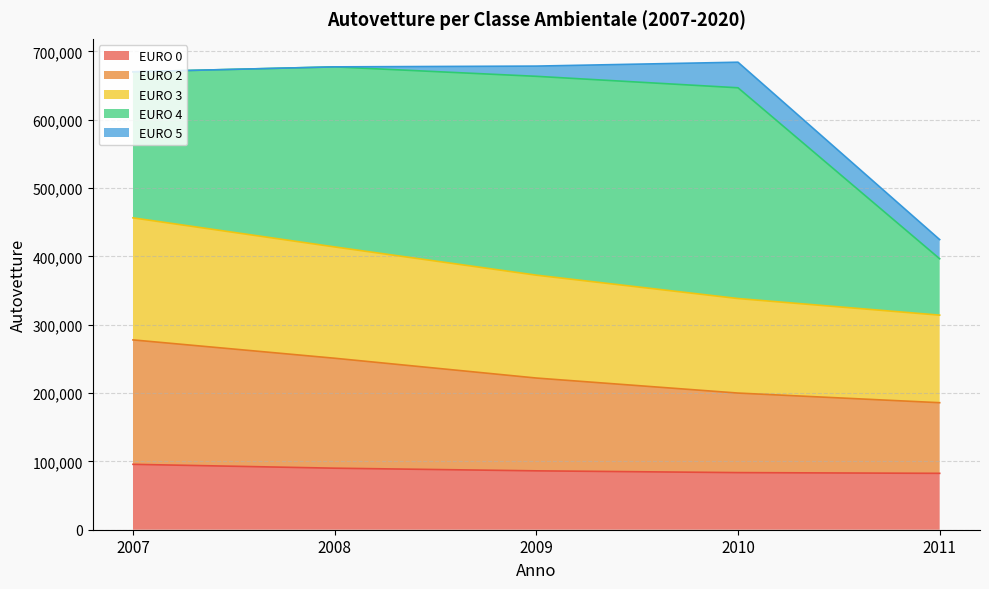

Where does the EURO 2 series first go above 80000?

2007